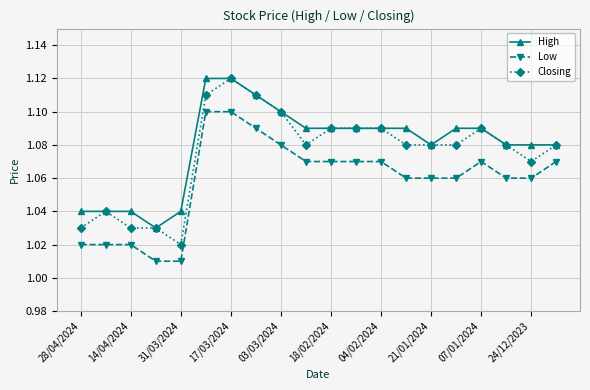

At how many categories does at least one series exceed 1?

20